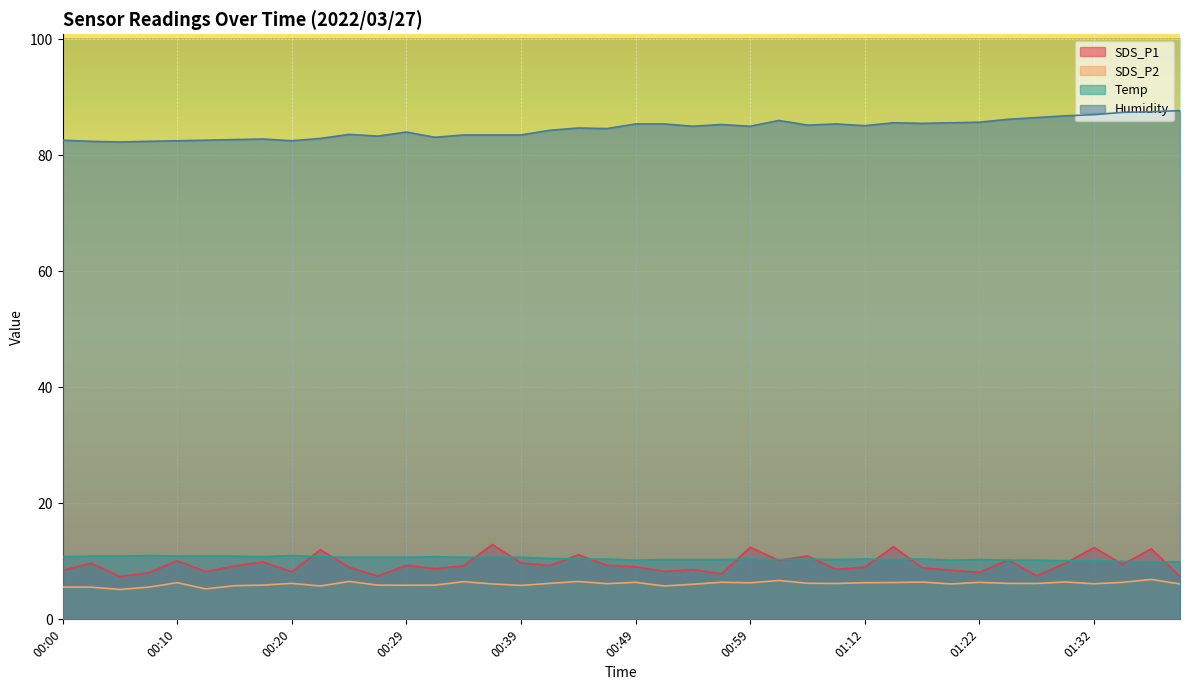

At which category does Temp reach its first local peak?

00:07